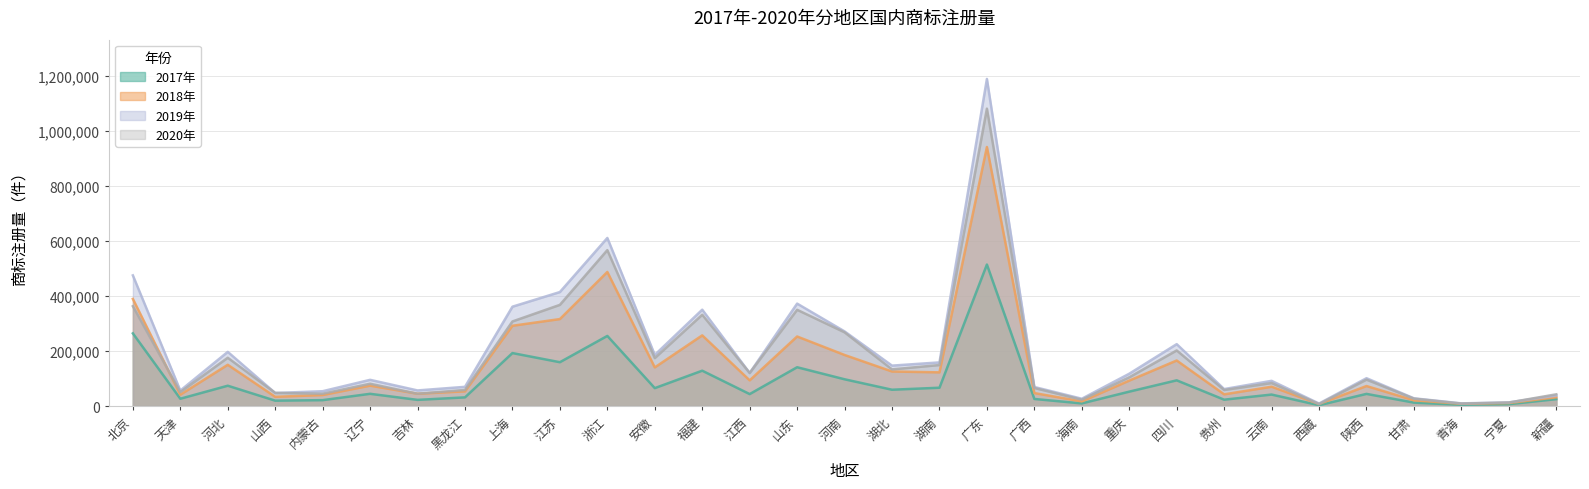

What is the value of the 2019年 point at the 30th from the left?

13674